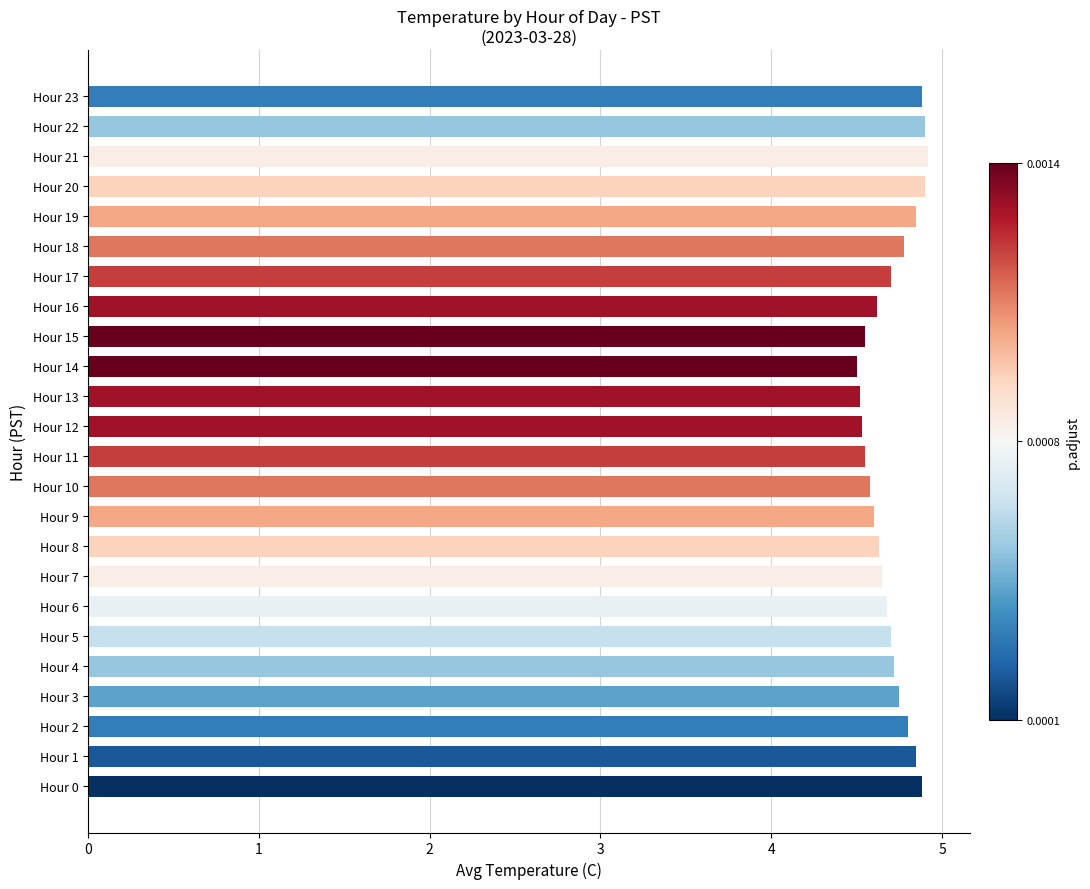

What is the smallest value displayed?

4.5